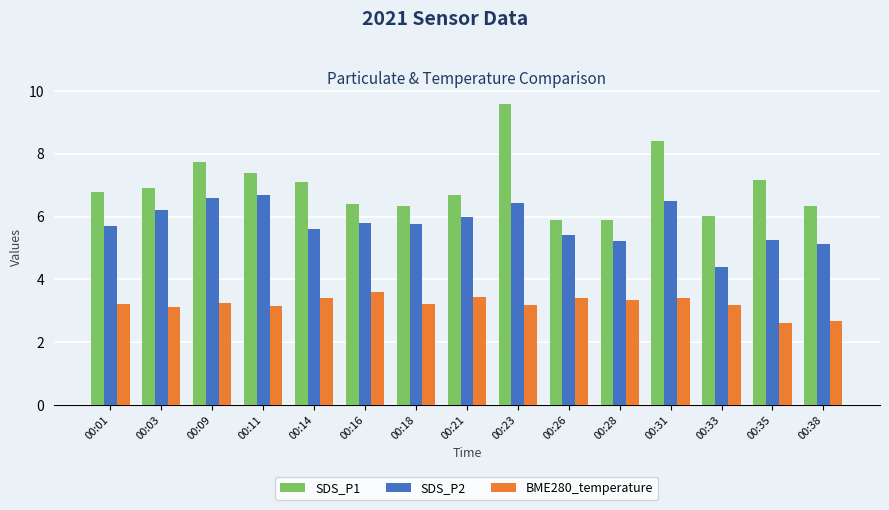

At which category is the sum across all series the highest?

00:23